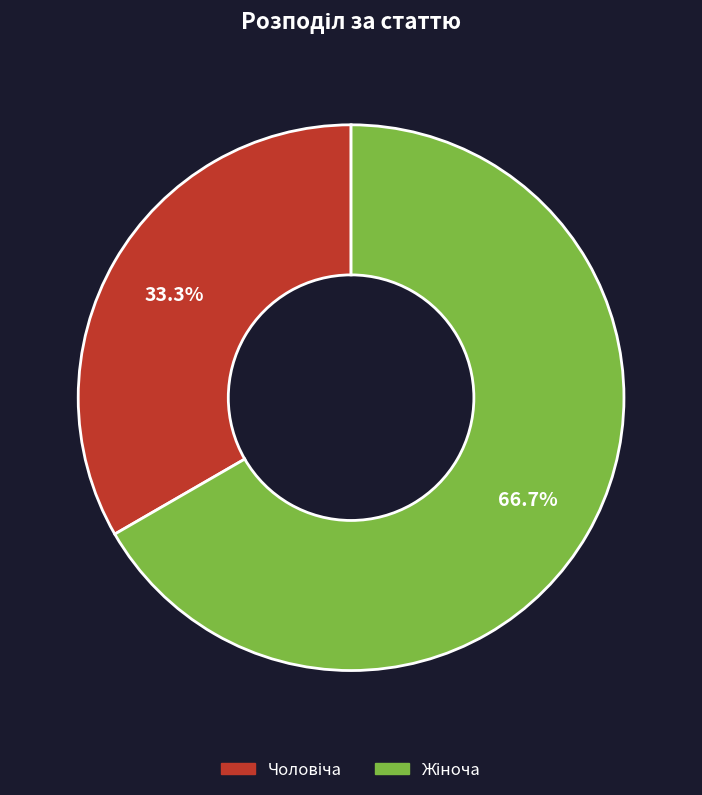

Count the number of slices in the pie.

2